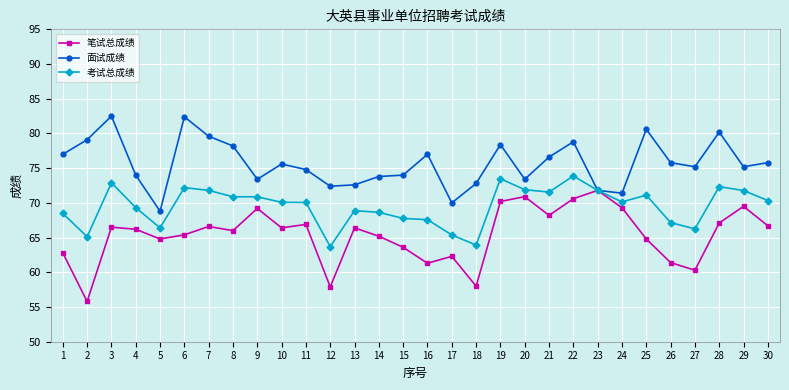

Between 5 and 21, which series saw the biggest shift?

面试成绩